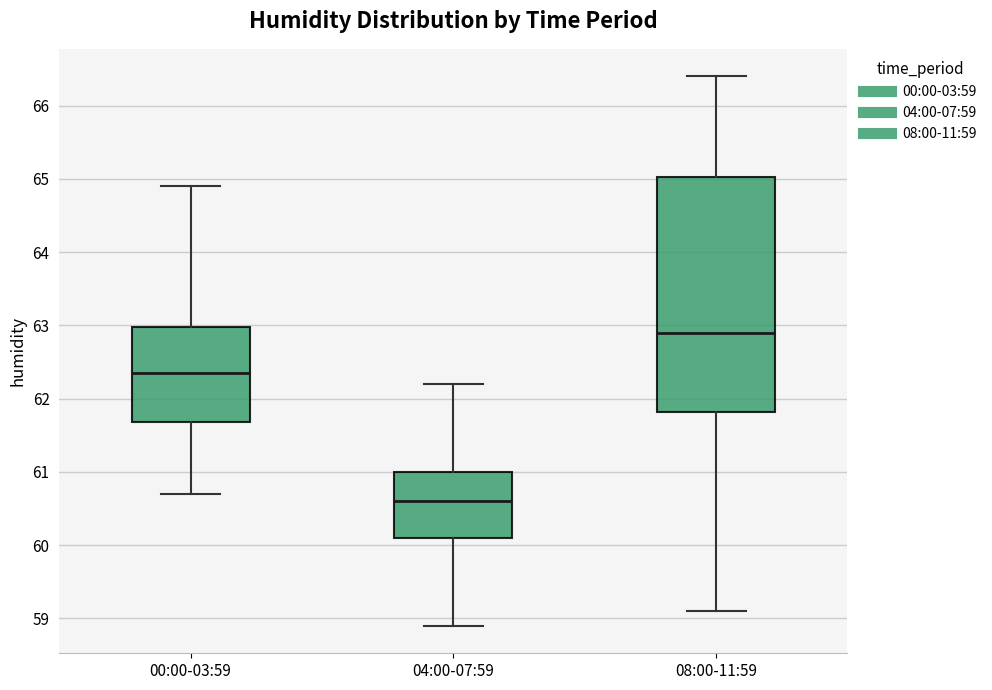

Which box is the tallest, from its lower edge to its upper edge?

08:00-11:59